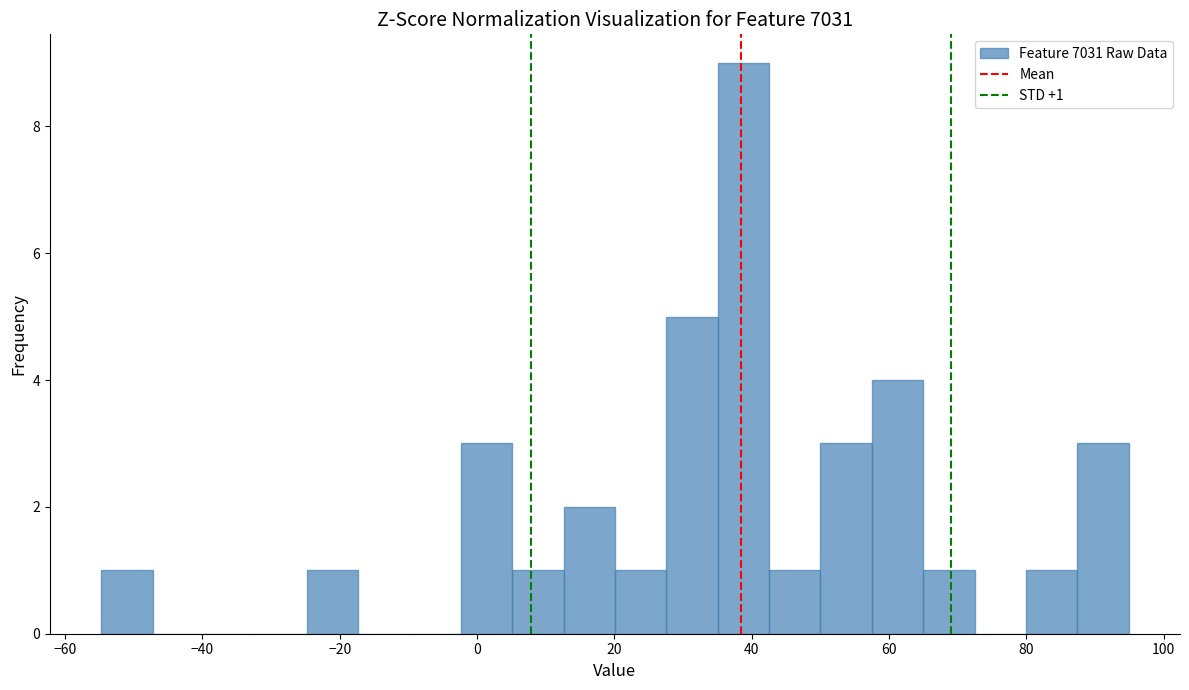

Around what value on the x-axis is the tallest bar? Give the approximate position of its centre, as read against the axis.

38